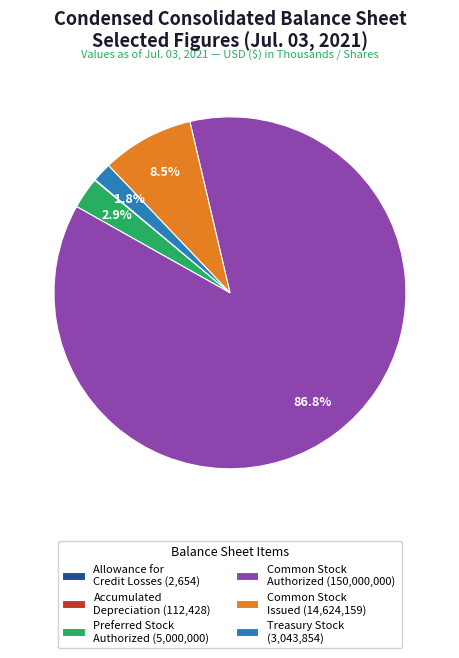

What is the largest slice in the pie chart?

Common Stock Authorized (150,000,000)